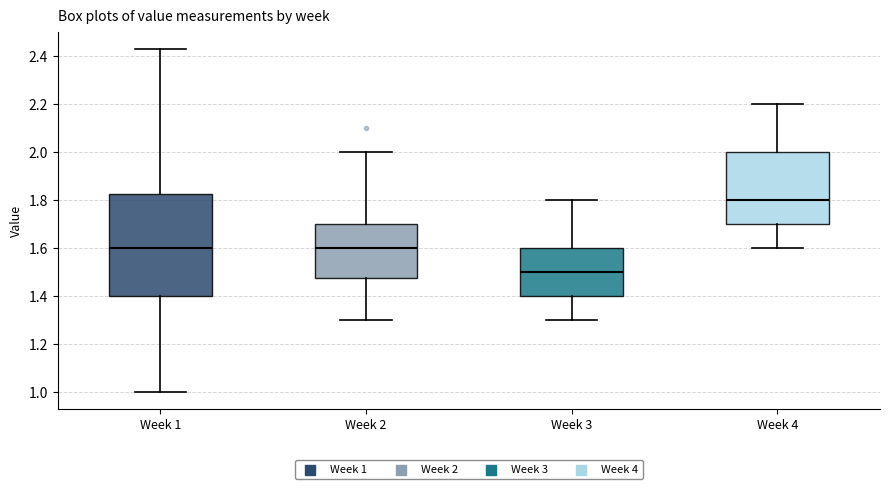

Where does the median line of the box for Week 1 sit on the y-axis? The values are not printed on the chart, so give them approximately, as read against the axis.

1.60